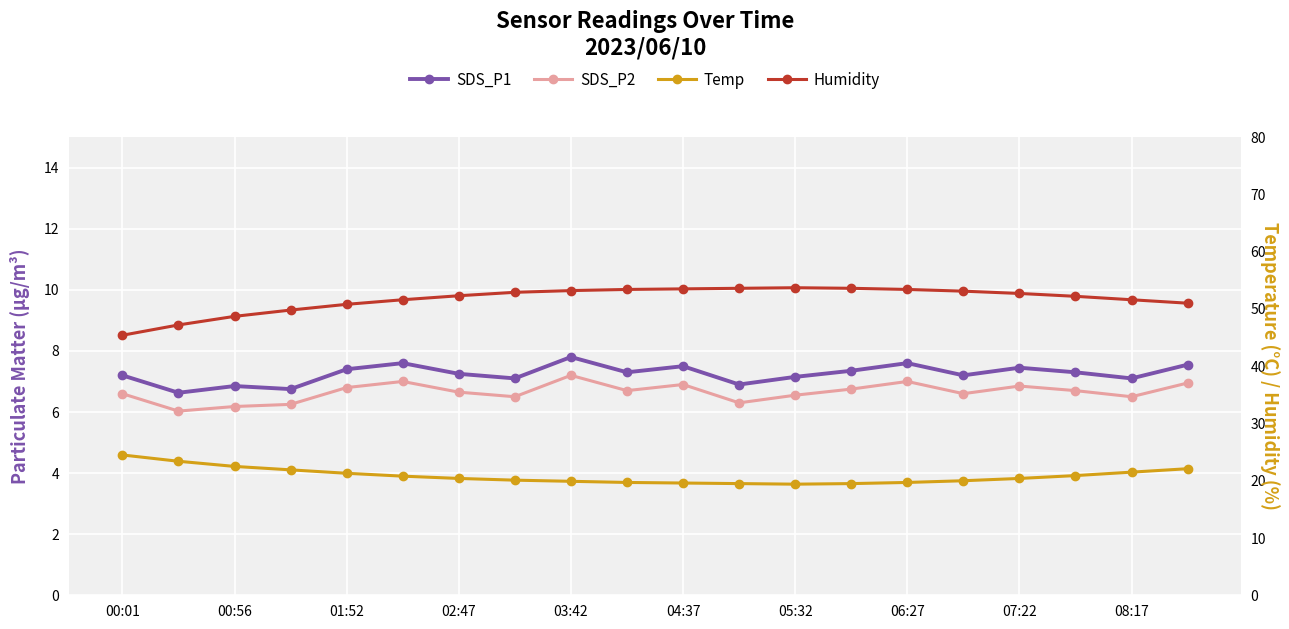

Where is the first local minimum for Temp?

05:32